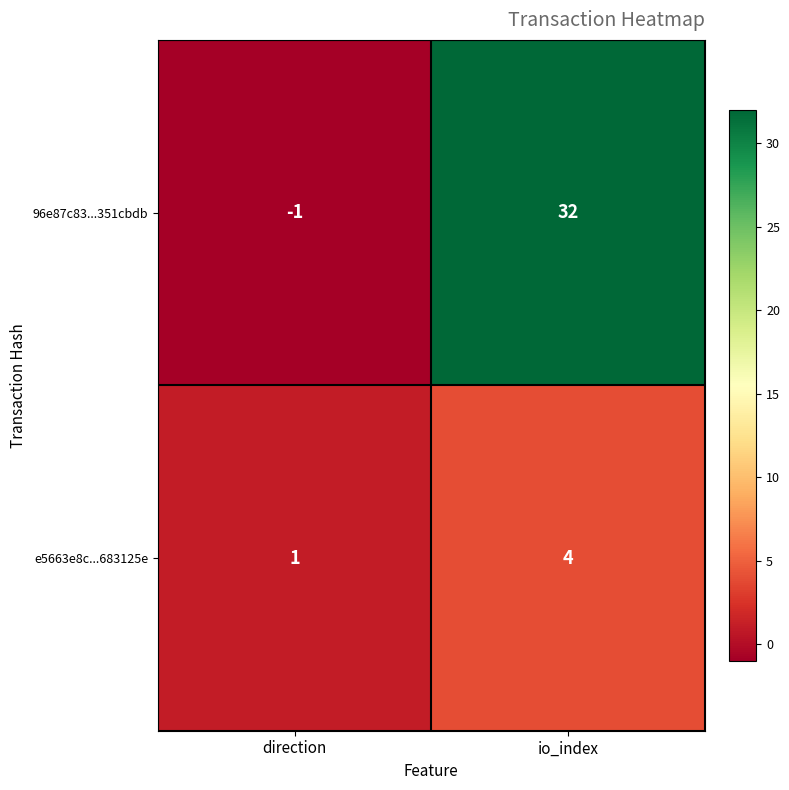

At which label is 96e87c83...351cbdb closest to 15?

direction